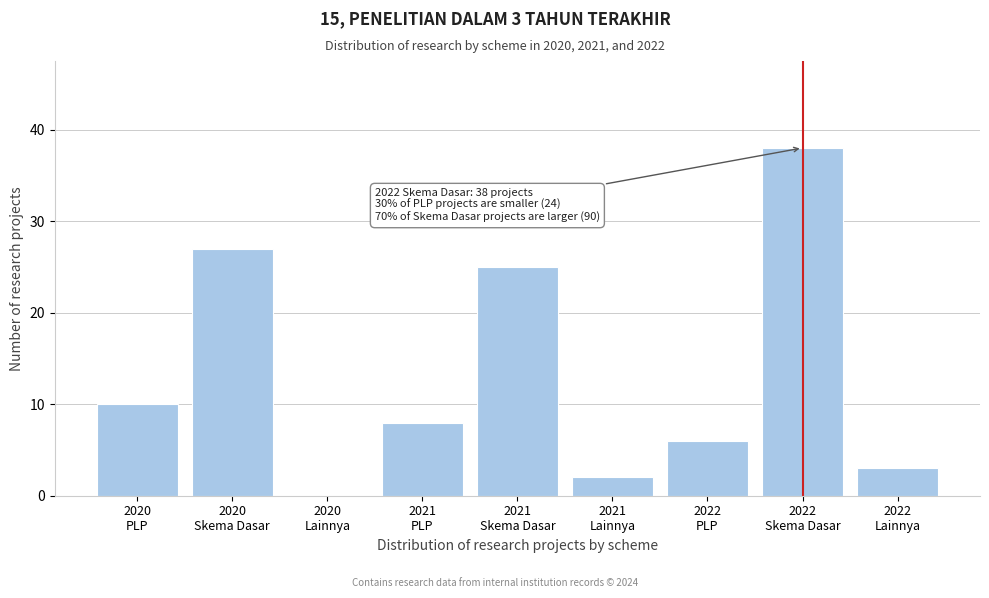

What is the maximum value shown in the chart?

38